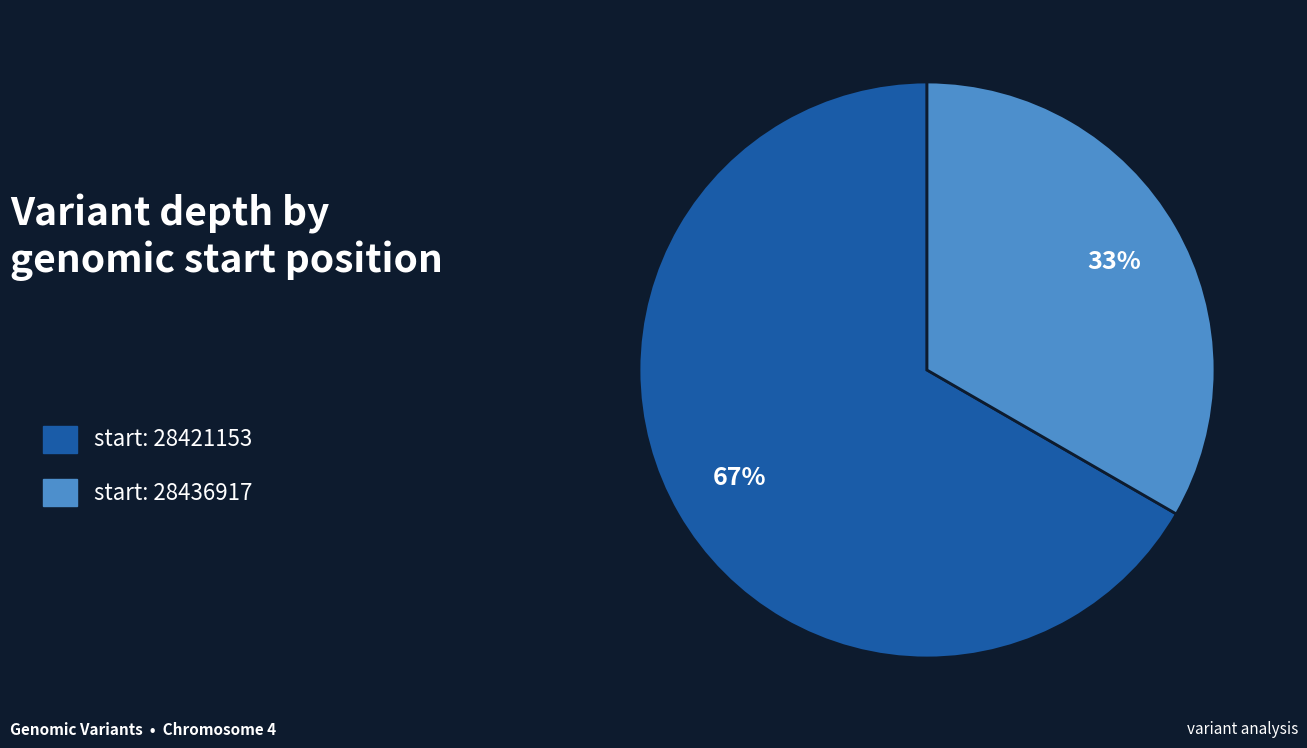

Do start: 28436917 and start: 28421153 together represent more than half of the pie?

Yes